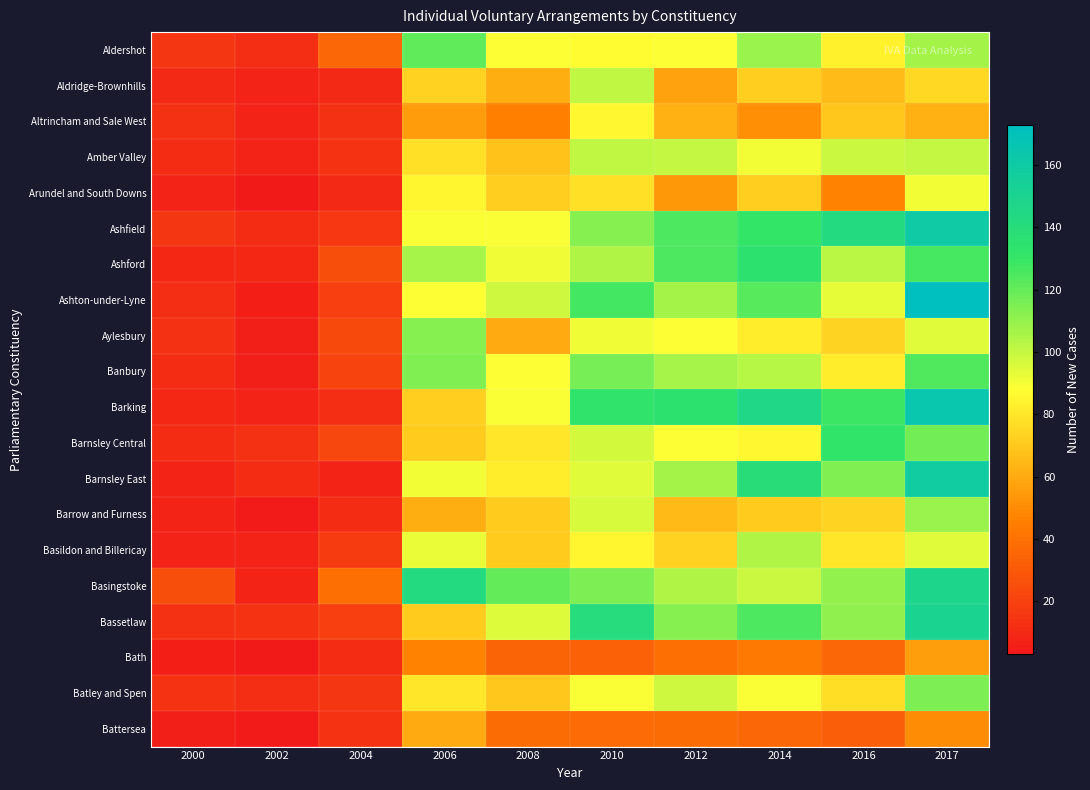

Reading left to right, extract all data points from this chart.

Aldershot: 2000=15	2002=12	2004=35	2006=121	2008=88	2010=87	2012=88	2014=109	2016=84	2017=107
Aldridge-Brownhills: 2000=10	2002=7	2004=10	2006=73	2008=61	2010=101	2012=57	2014=72	2016=66	2017=75
Altrincham and Sale West: 2000=13	2002=7	2004=13	2006=55	2008=46	2010=86	2012=62	2014=51	2016=69	2017=62
Amber Valley: 2000=11	2002=7	2004=14	2006=78	2008=68	2010=101	2012=100	2014=90	2016=99	2017=100
Arundel and South Downs: 2000=7	2002=3	2004=10	2006=85	2008=72	2010=78	2012=54	2014=72	2016=47	2017=90
Ashfield: 2000=15	2002=11	2004=16	2006=89	2008=89	2010=113	2012=125	2014=131	2016=143	2017=160
Ashford: 2000=9	2002=9	2004=25	2006=106	2008=91	2010=104	2012=125	2014=135	2016=102	2017=126
Ashton-under-Lyne: 2000=12	2002=6	2004=19	2006=88	2008=98	2010=127	2012=107	2014=123	2016=93	2017=173
Aylesbury: 2000=13	2002=5	2004=23	2006=113	2008=60	2010=91	2012=88	2014=82	2016=74	2017=94
Banbury: 2000=11	2002=5	2004=21	2006=114	2008=88	2010=116	2012=106	2014=103	2016=82	2017=124
Barking: 2000=9	2002=7	2004=12	2006=72	2008=89	2010=133	2012=135	2014=146	2016=129	2017=165
Barnsley Central: 2000=11	2002=13	2004=22	2006=71	2008=80	2010=97	2012=88	2014=86	2016=132	2017=117
Barnsley East: 2000=8	2002=11	2004=8	2006=90	2008=82	2010=94	2012=107	2014=139	2016=114	2017=158
Barrow and Furness: 2000=8	2002=4	2004=11	2006=61	2008=71	2010=96	2012=65	2014=71	2016=74	2017=109
Basildon and Billericay: 2000=7	2002=7	2004=17	2006=92	2008=71	2010=85	2012=73	2014=104	2016=80	2017=94
Basingstoke: 2000=25	2002=8	2004=39	2006=143	2008=120	2010=115	2012=104	2014=99	2016=110	2017=148
Bassetlaw: 2000=13	2002=14	2004=19	2006=71	2008=95	2010=141	2012=113	2014=125	2016=111	2017=151
Bath: 2000=6	2002=3	2004=11	2006=47	2008=34	2010=33	2012=39	2014=43	2016=35	2017=56
Batley and Spen: 2000=14	2002=12	2004=15	2006=80	2008=69	2010=89	2012=98	2014=89	2016=77	2017=115
Battersea: 2000=5	2002=4	2004=14	2006=60	2008=38	2010=37	2012=38	2014=35	2016=32	2017=50